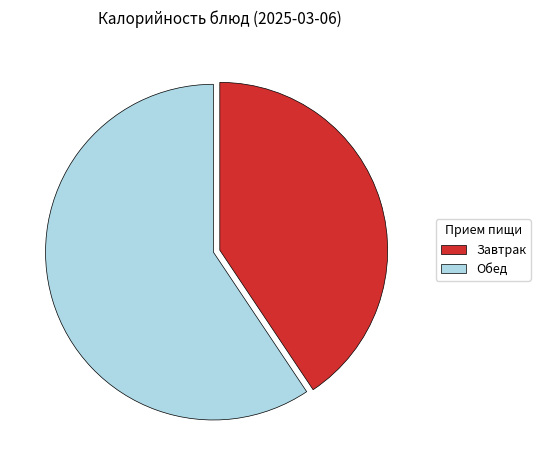

True or false: Обед accounts for 59% of the total.

True